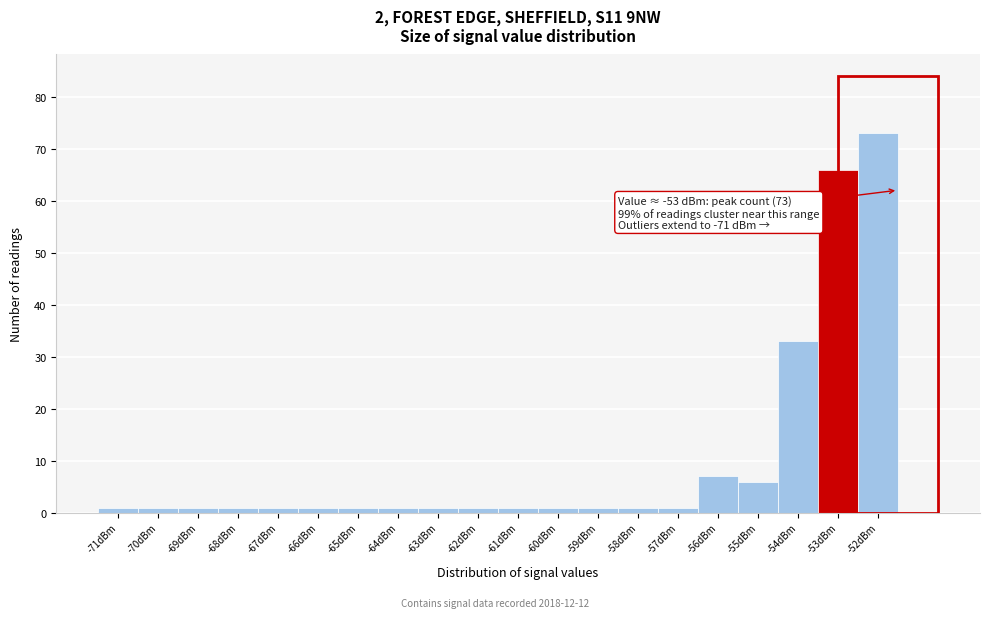

Over which range of the x-axis is the bar tallest?

-52.5 to -51.5